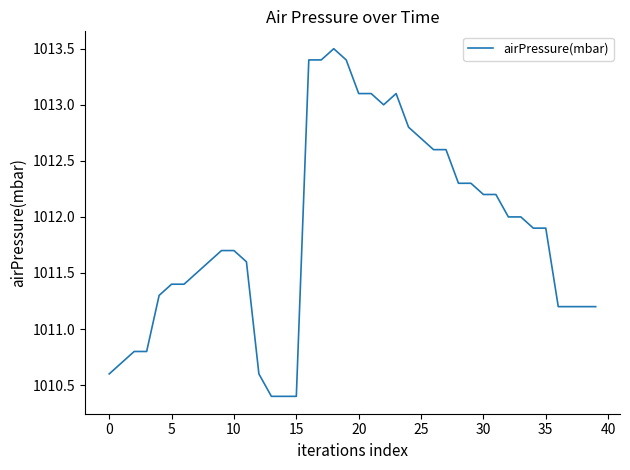

How many lines are shown in the chart?

1